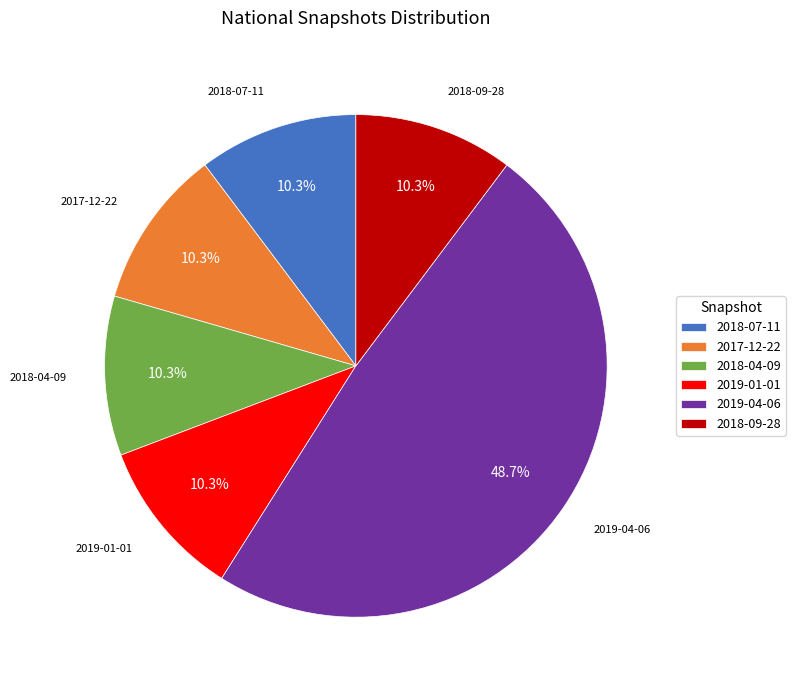

Which category has the biggest portion of the pie?

2019-04-06